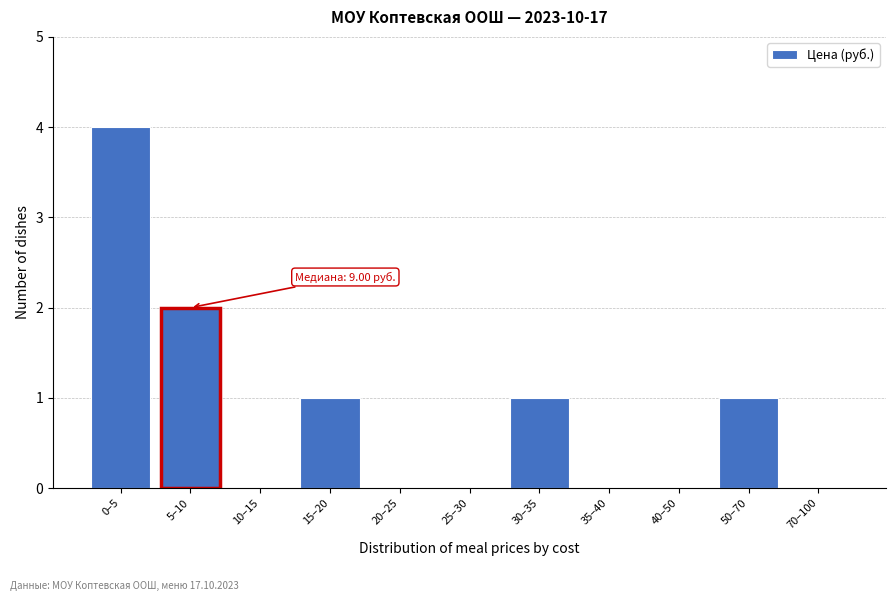

Reading right to left, transcribe all the data shown in this chart.

70–100=0	50–70=1	40–50=0	35–40=0	30–35=1	25–30=0	20–25=0	15–20=1	10–15=0	5–10=2	0–5=4